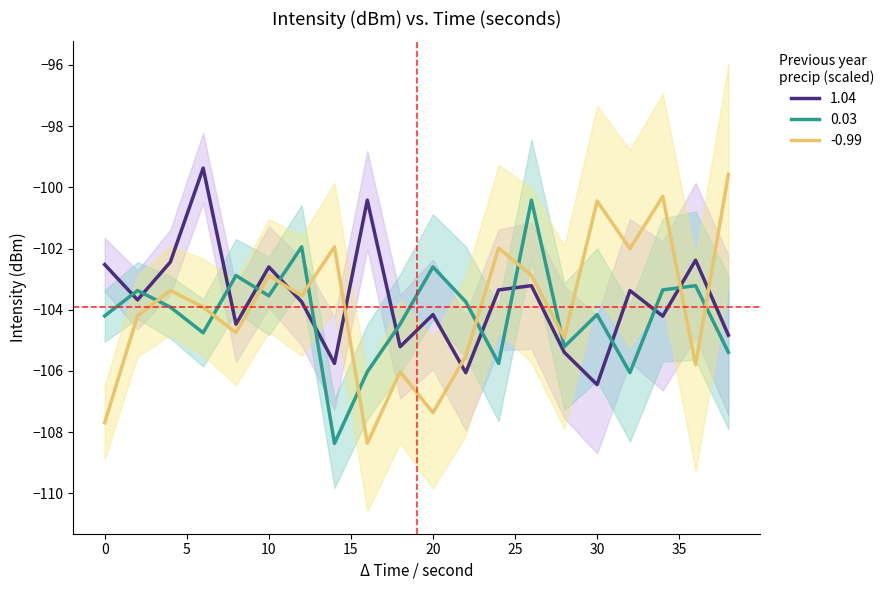

What is the difference between the maximum and minimum values in the 0.03 series?

8.0